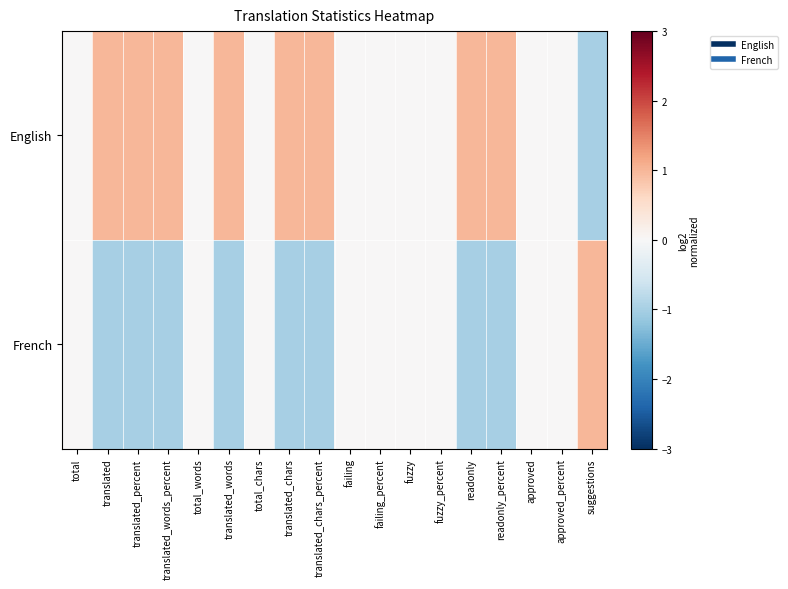

Which category has the highest value across all series?

translated